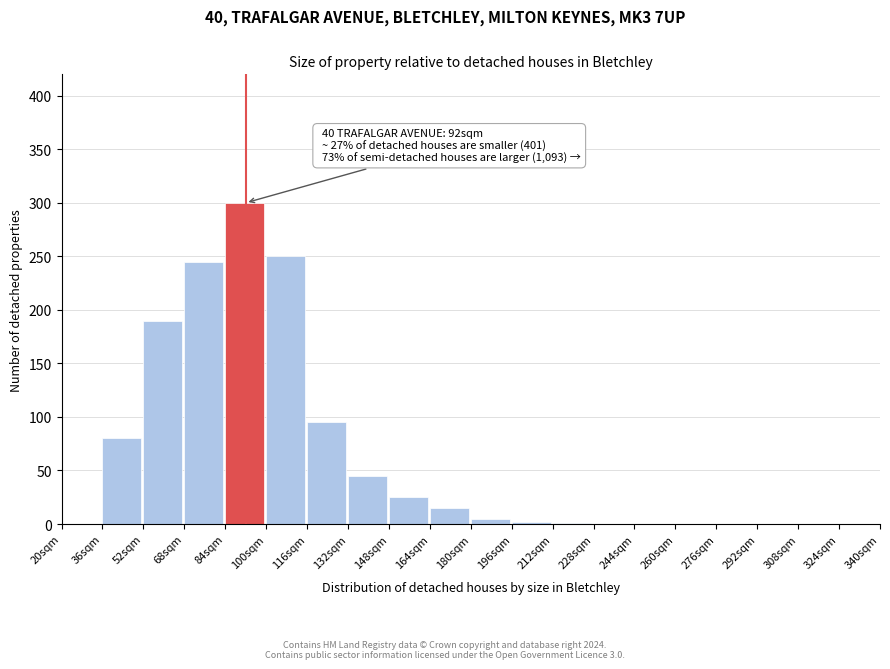

Which category has the highest value across all series?

84sqm